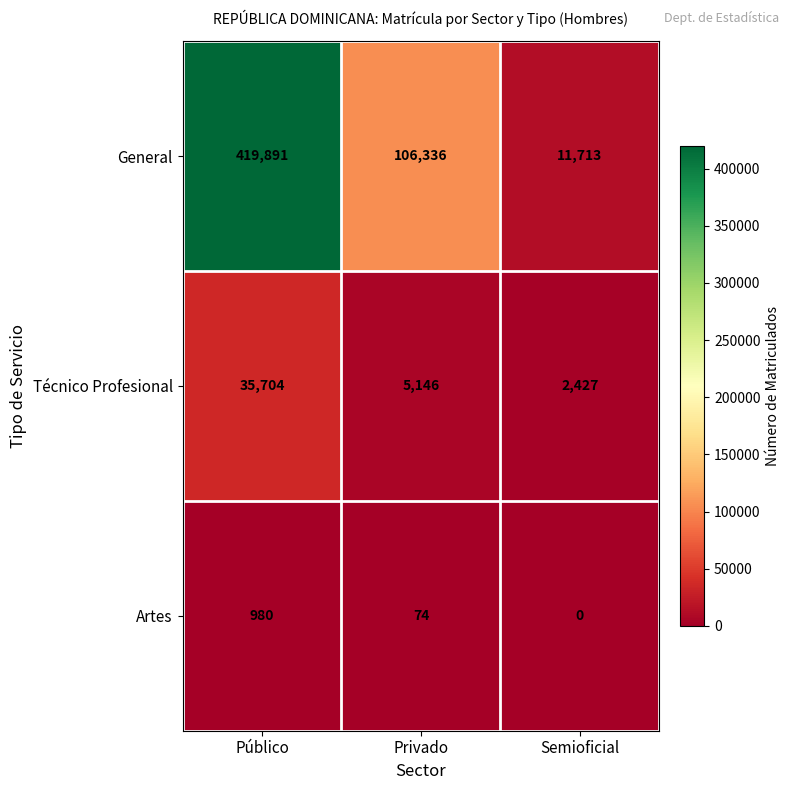

What is the average value of the Artes series?

351